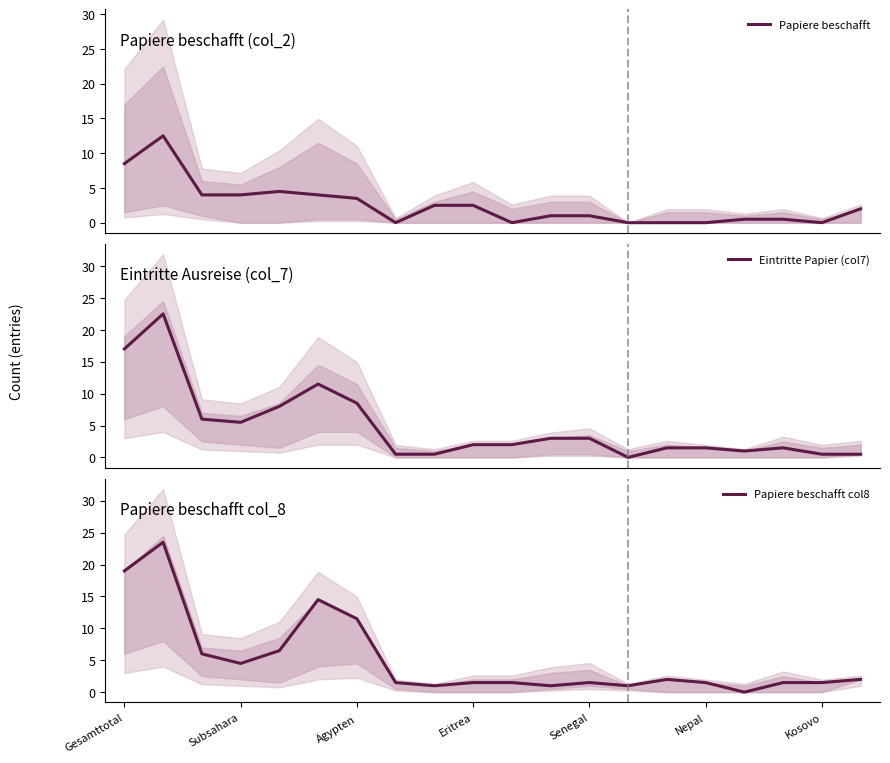

Is it true that Papiere beschafft col8 equals 3.0 at 19?

False